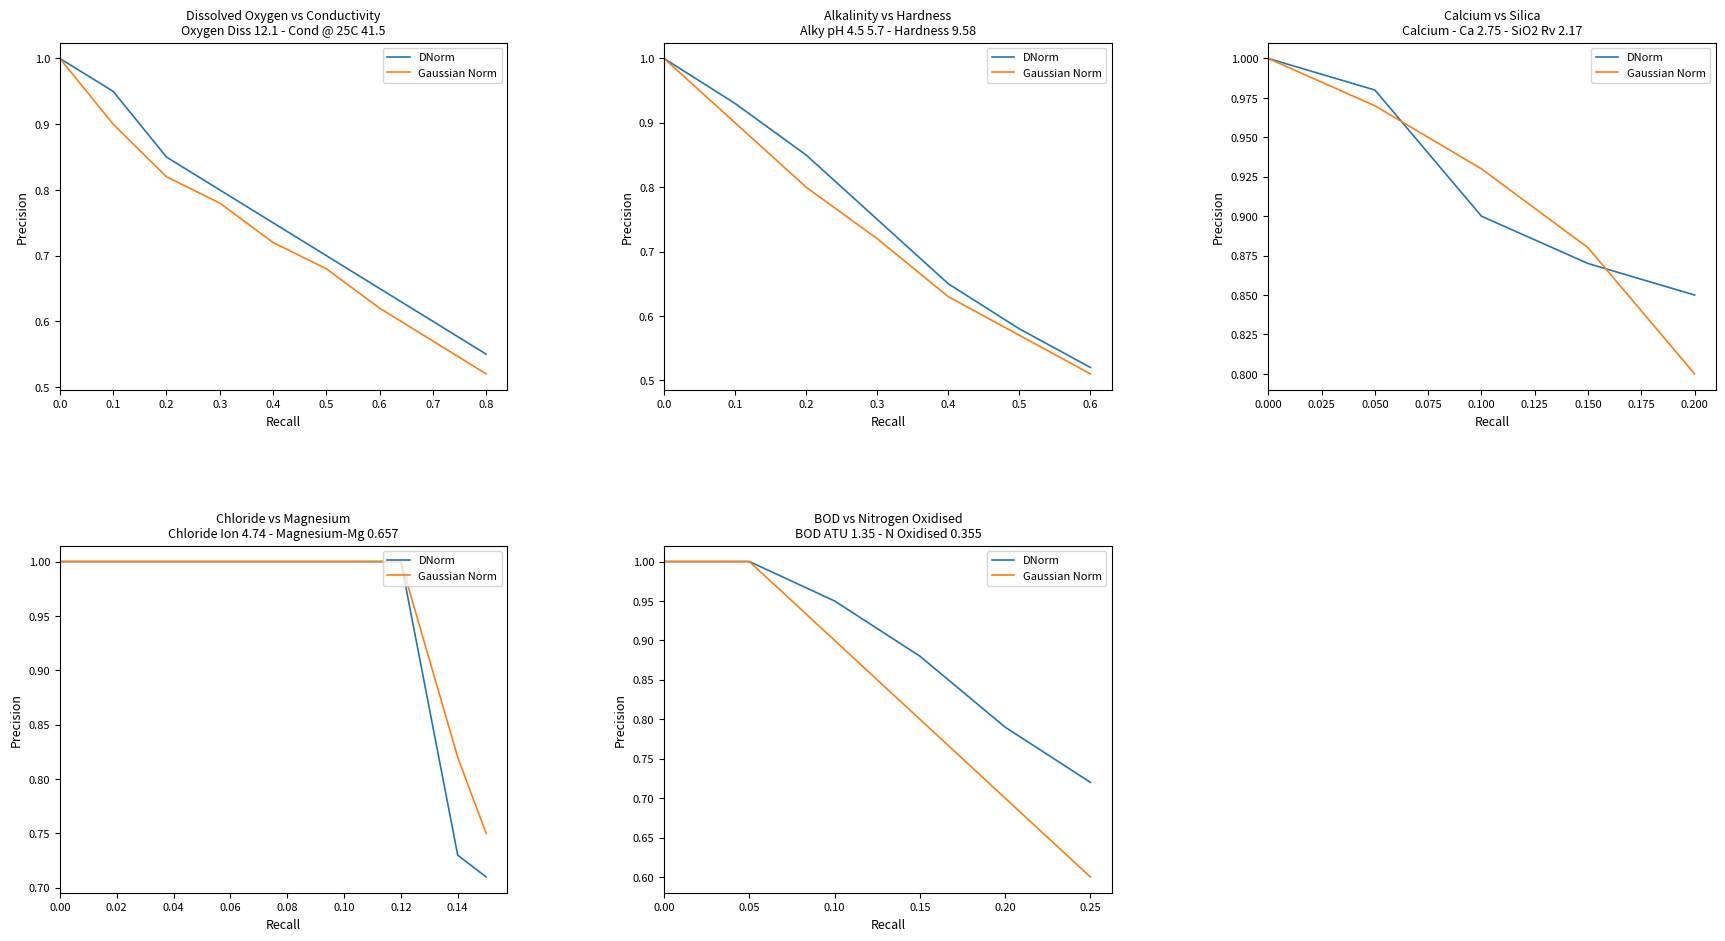

Which series has the widest spread of values?

Gaussian Norm